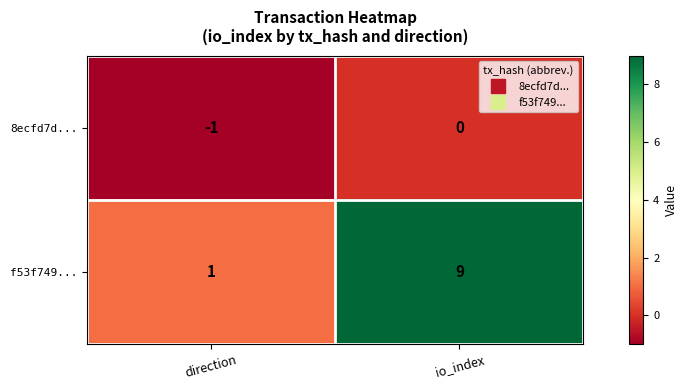

True or false: 8ecfd7d... has a value of 0 at io_index.

True